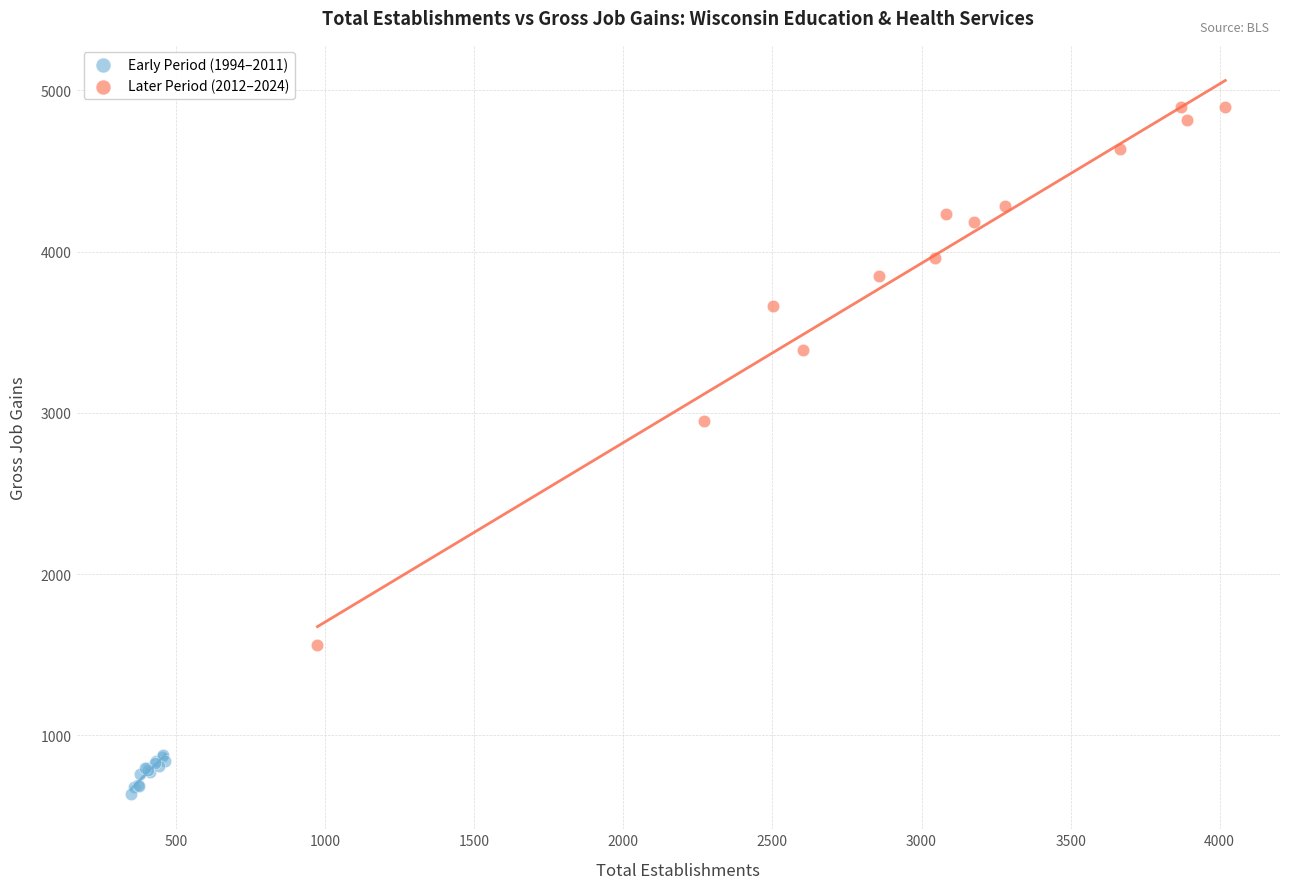

Which series has the widest spread of Y values?

Later Period (2012–2024)